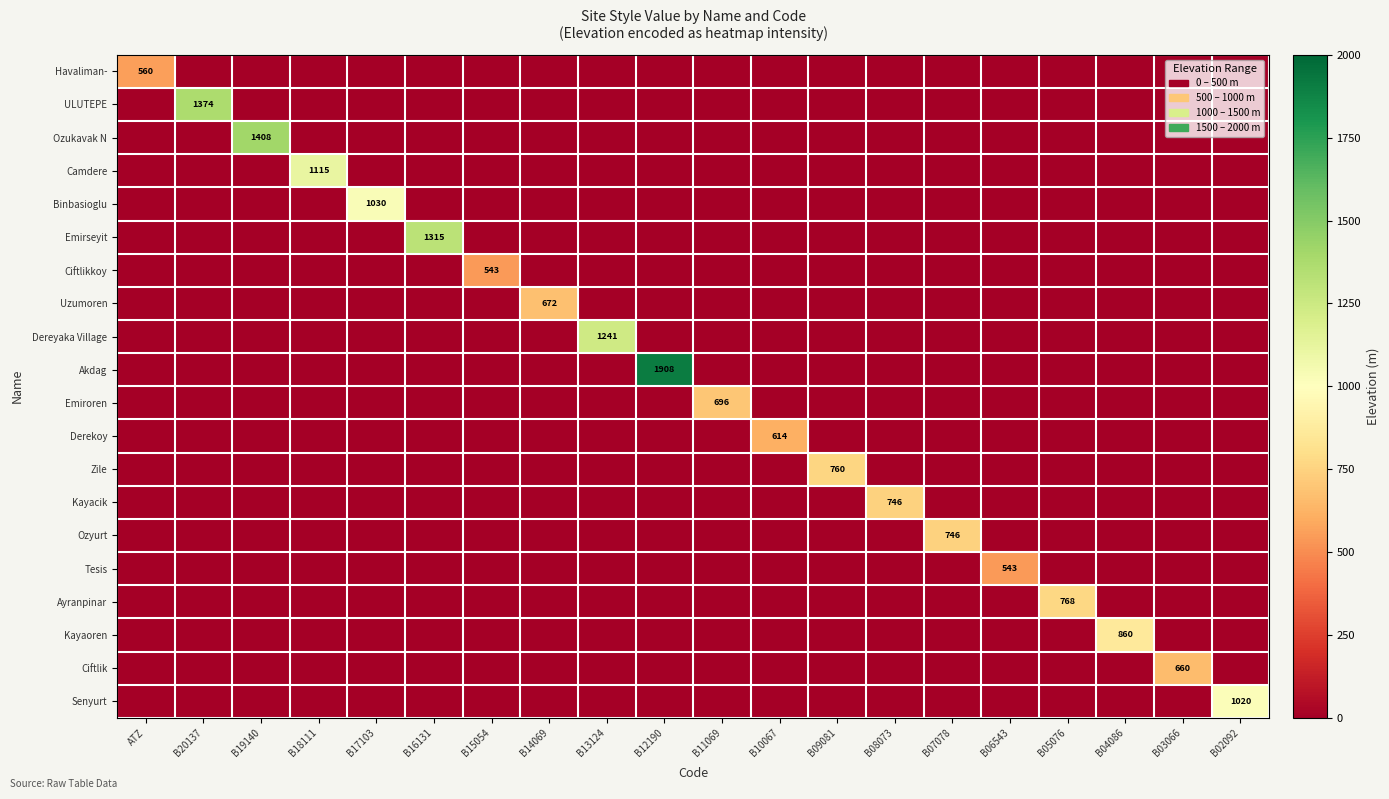

How many data points does each series have?

20